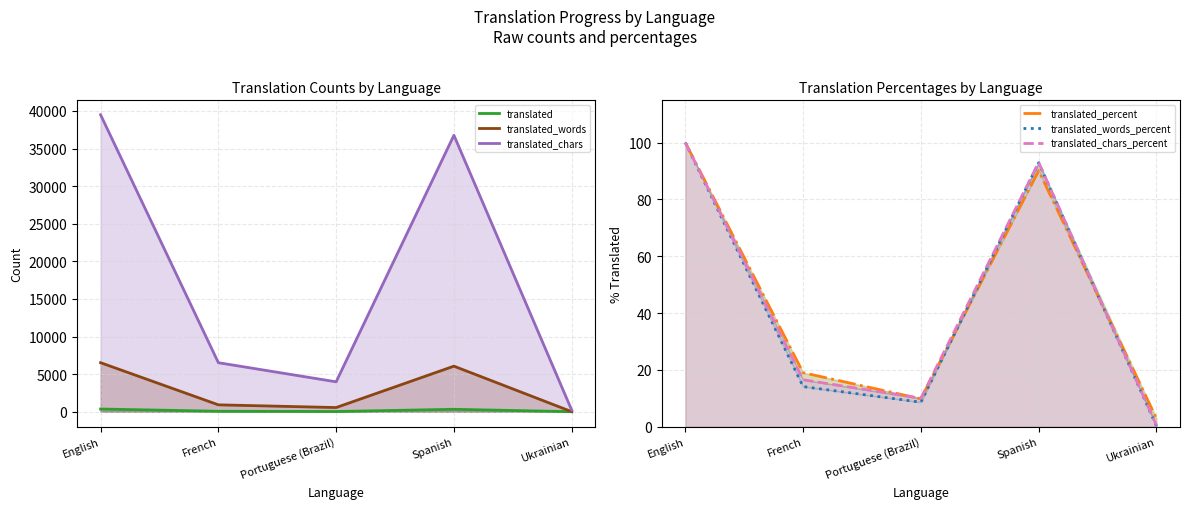

How many lines are shown in the chart?

6